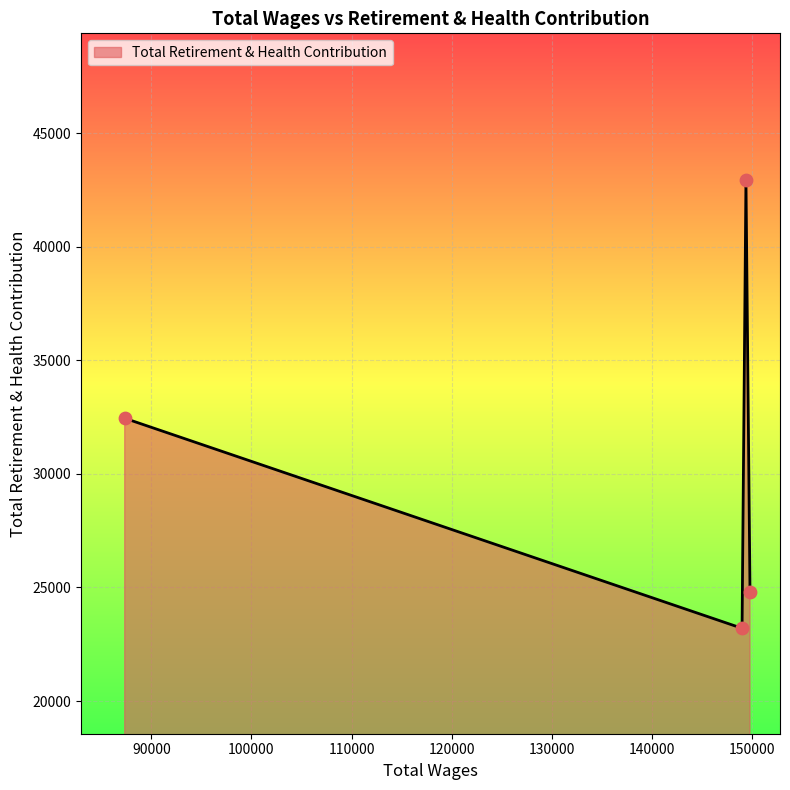

What is the greatest value displayed?

42948